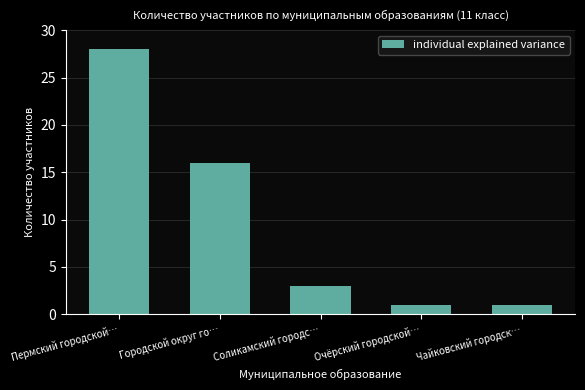

What is the maximum value shown in the chart?

28